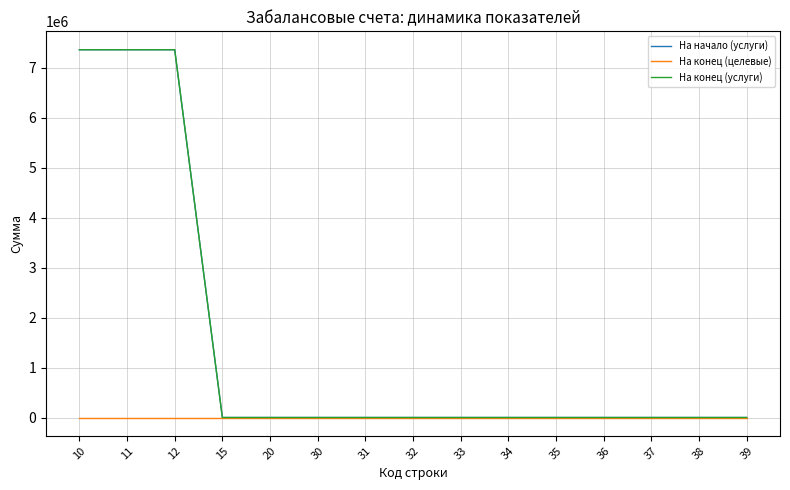

True or false: На конец (услуги) has a value of 11411110 at 10.

False